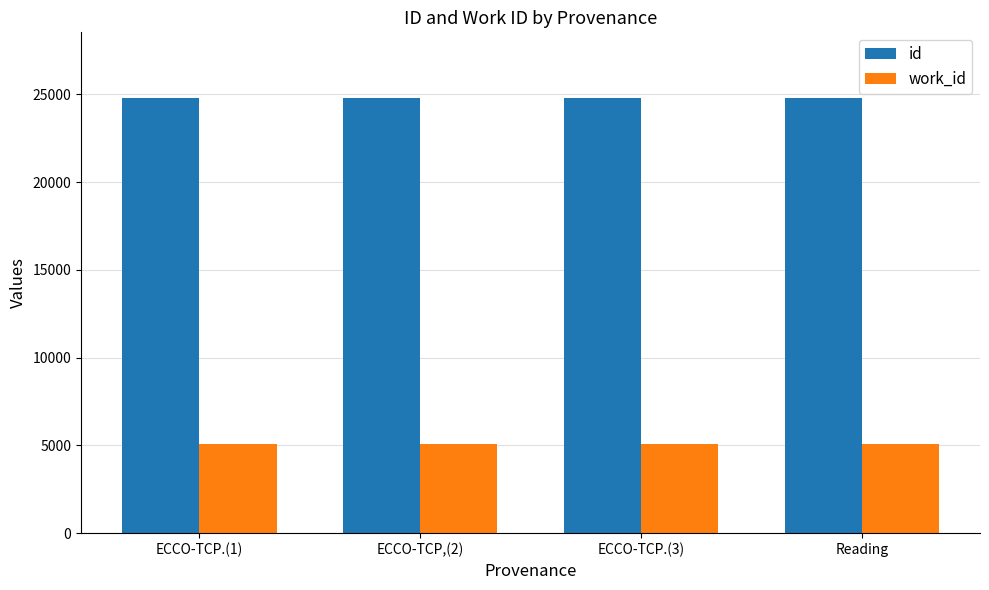

How many bars are there in each group?

2